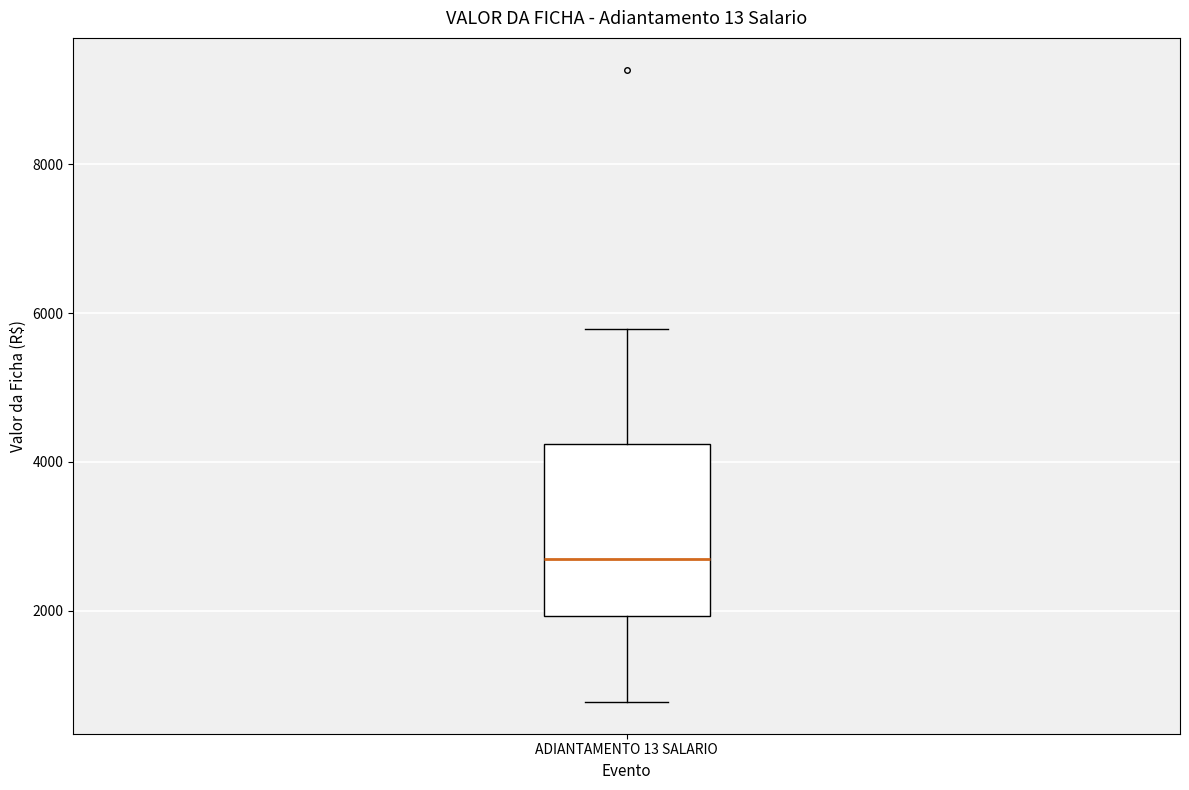

Transcribe this box plot: give where the median line is, the range the box spans, and where the two whiskers end, as read against the y-axis. The values are not printed on the chart, so give them approximately, as read against the axis.

median 2600, box 2000 to 4200, whiskers 800 to 5800